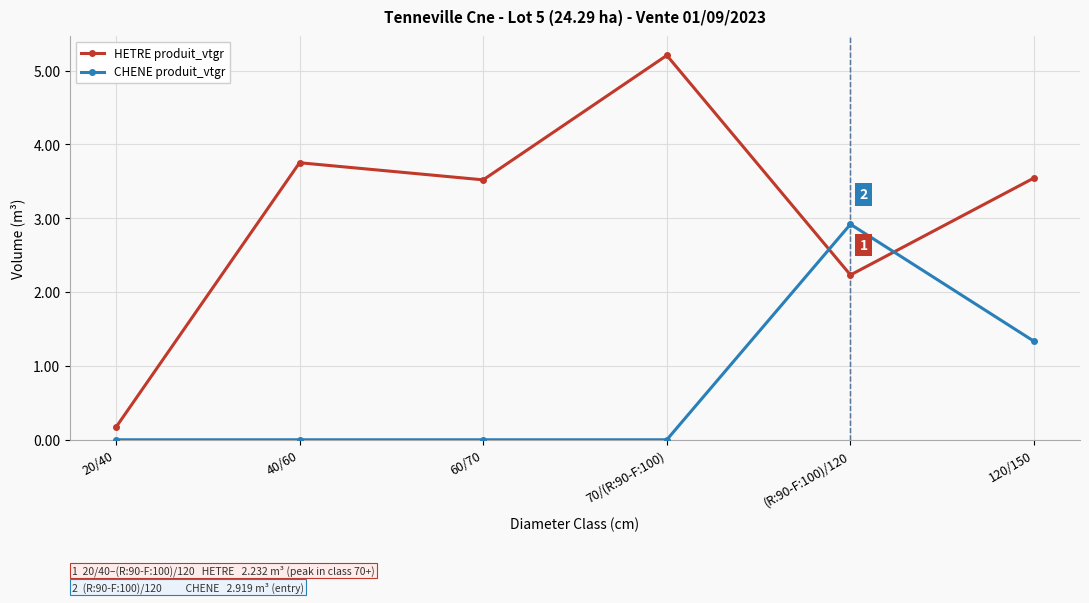

Reading left to right, extract all data points from this chart.

HETRE produit_vtgr: 20/40=0.2	40/60=3.8	60/70=3.5	70/(R:90-F:100)=5.2	(R:90-F:100)/120=2.2	120/150=3.5
CHENE produit_vtgr: 20/40=0.0	40/60=0.0	60/70=0.0	70/(R:90-F:100)=0.0	(R:90-F:100)/120=2.9	120/150=1.3